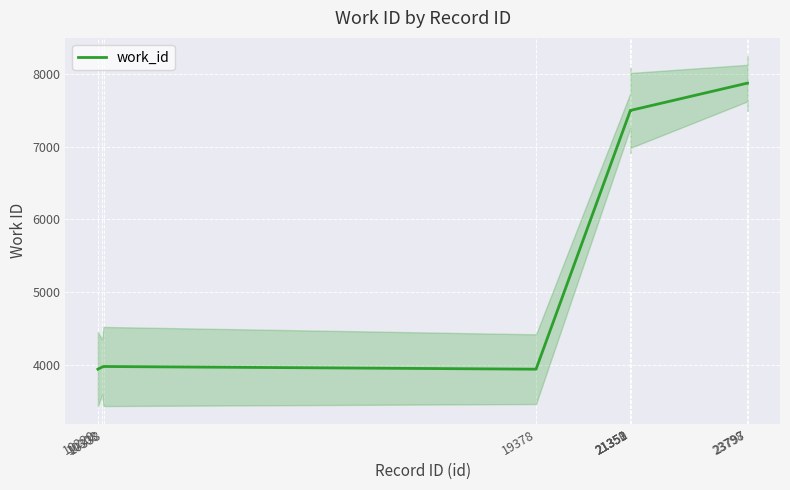

List the labels in order of value, smallest first.

10220, 19378, 10308, 10338, 21350, 21351, 21352, 21353, 23797, 23798